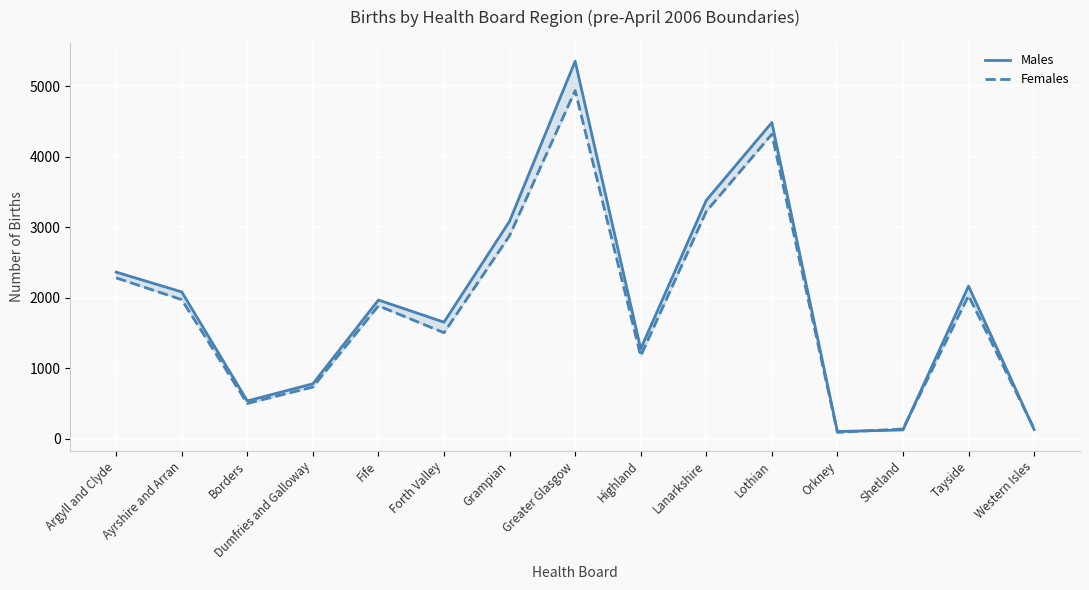

What is the lowest value of the Males series?

103